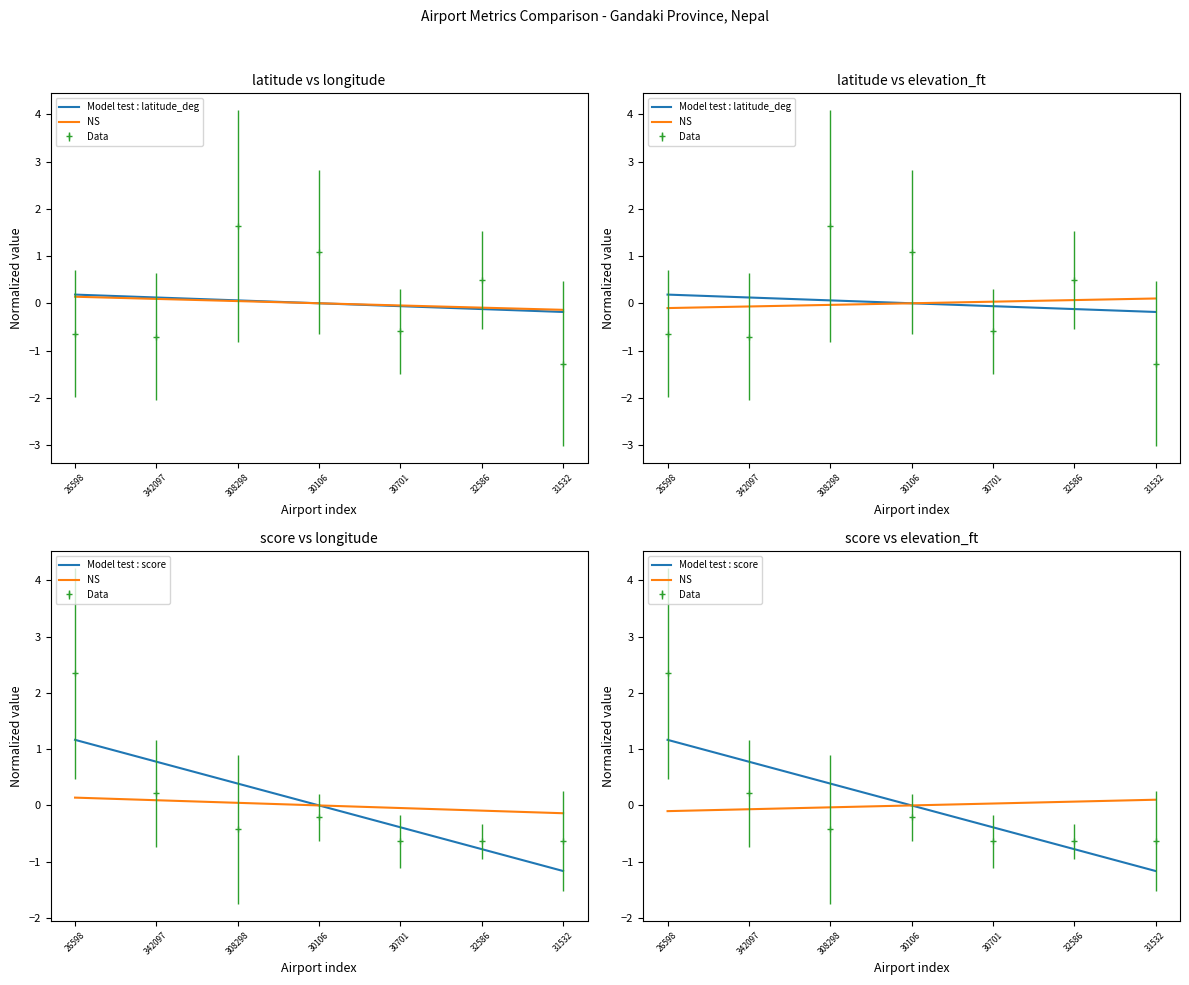

What is the difference between the maximum and minimum values in the Model test : score series?

2.3